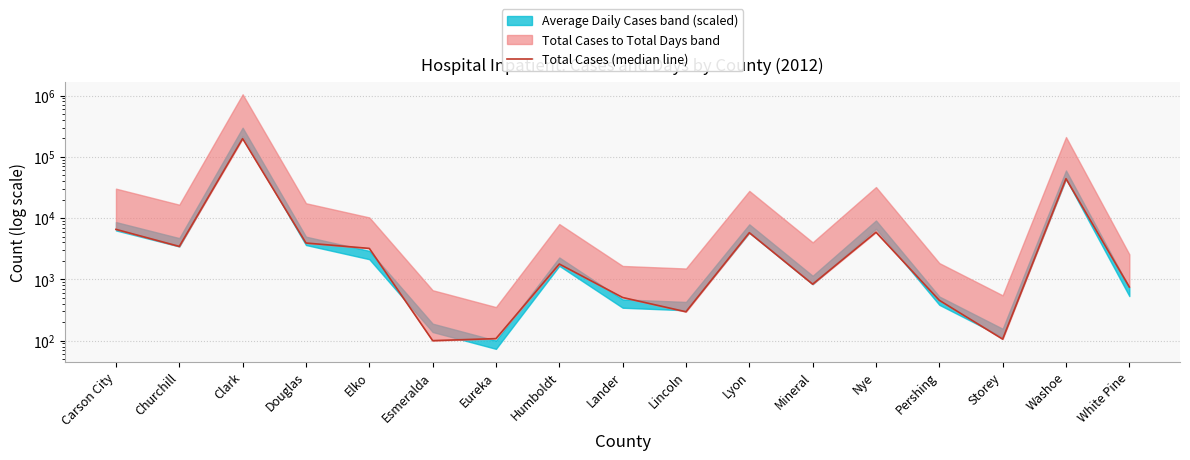

What is the label of the 15th point from the left?

Storey